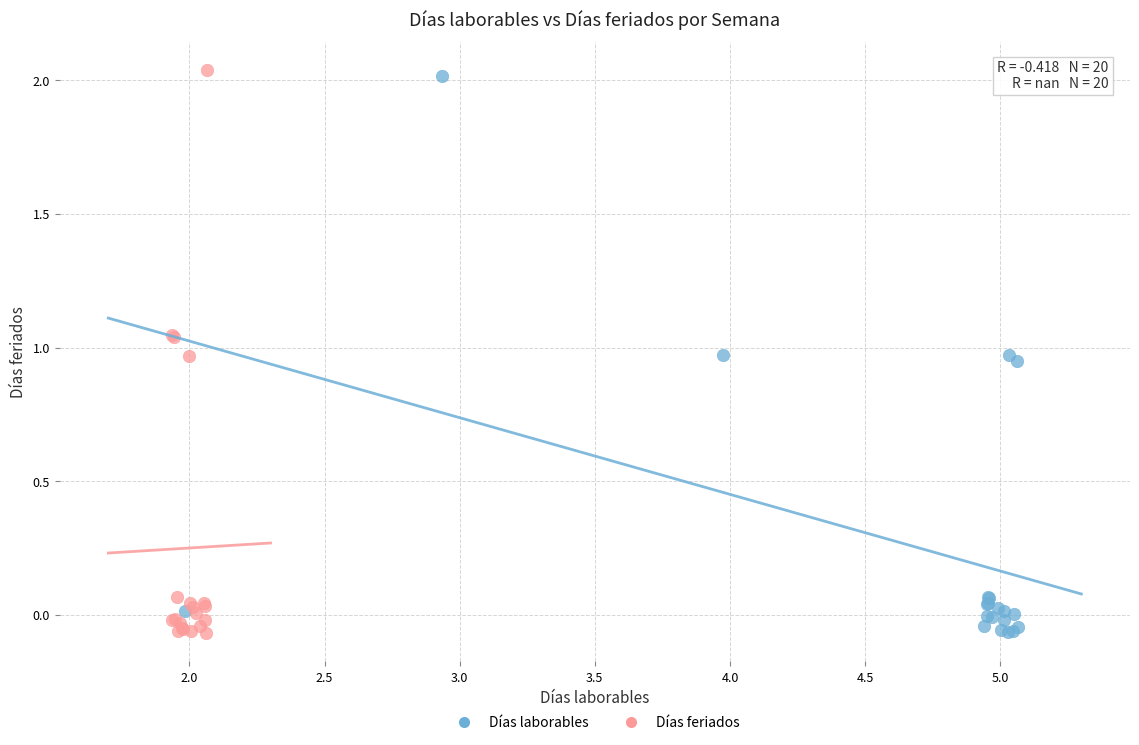

Which series has the widest spread of Y values?

Días feriados